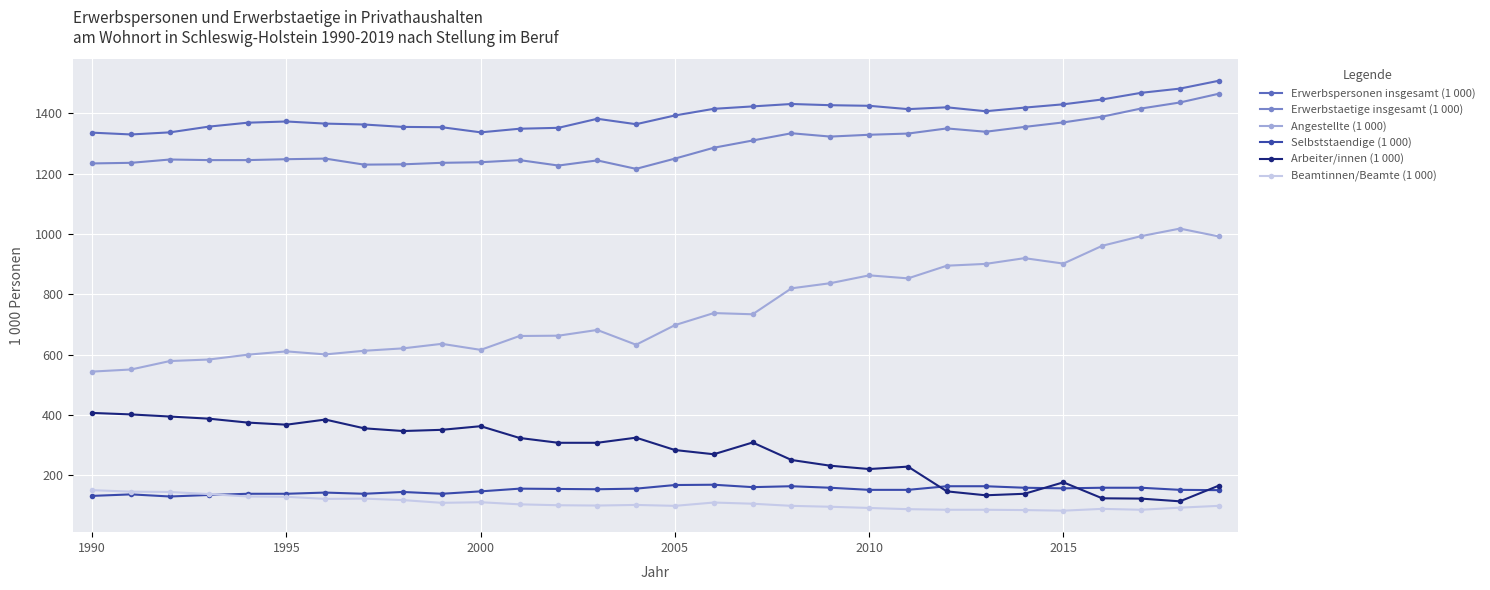

True or false: Angestellte (1 000) and Erwerbstaetige insgesamt (1 000) intersect in this chart.

False